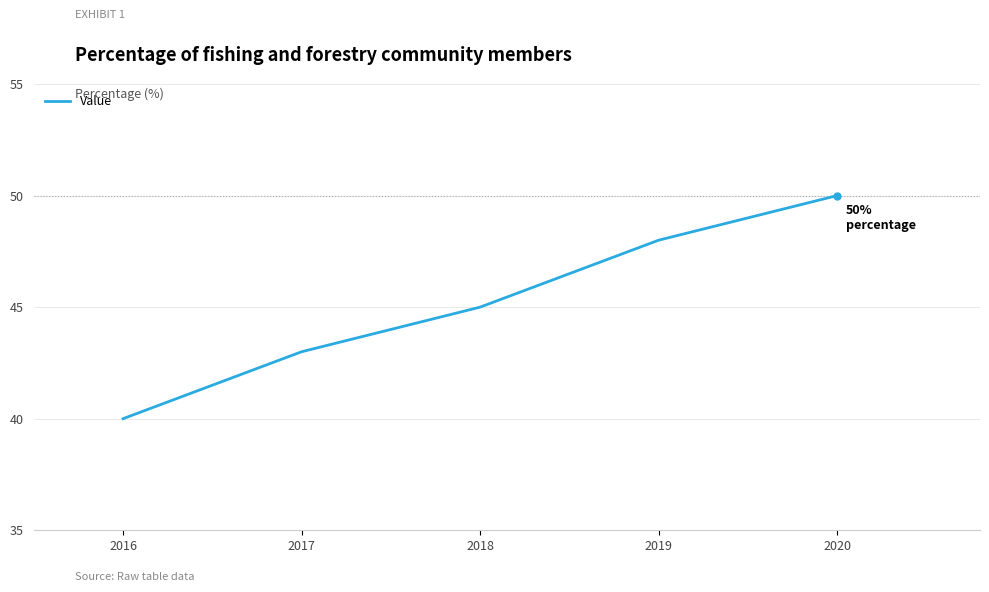

What is the change in value from 2018 to 2019?

+3